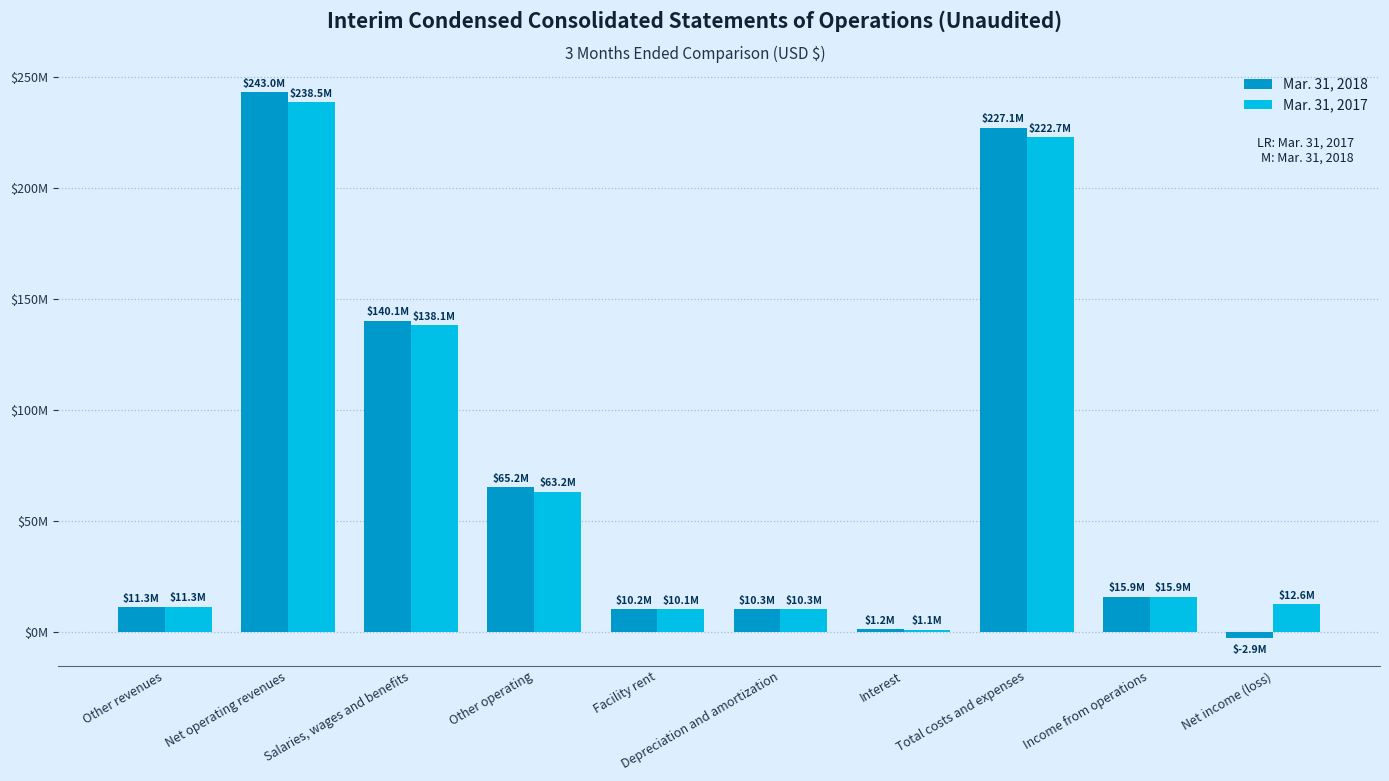

What are all the series names shown in the legend?

Mar. 31, 2018, Mar. 31, 2017